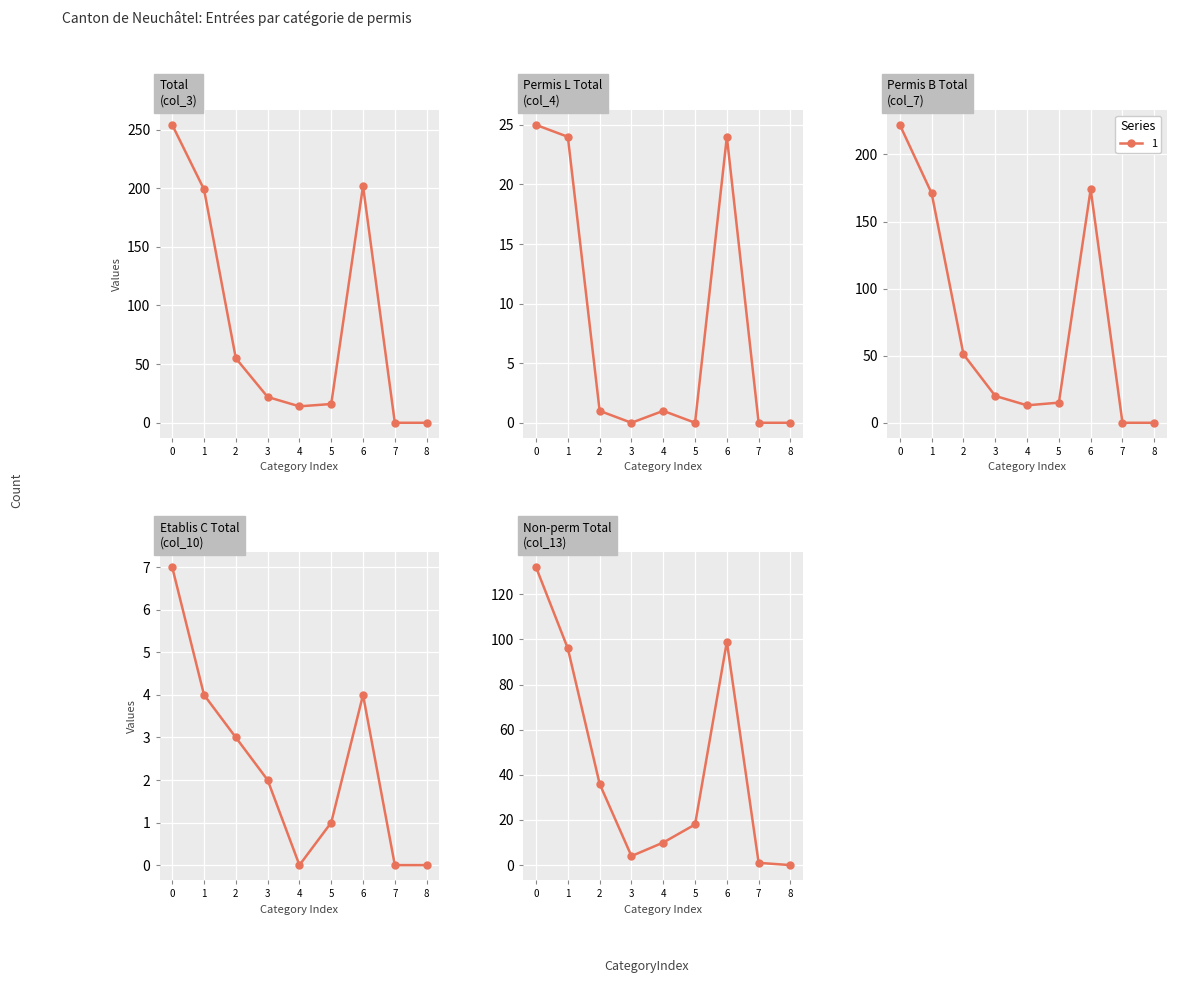

Is it true that Non-perm Total (col_13) equals 18 at 5?

True